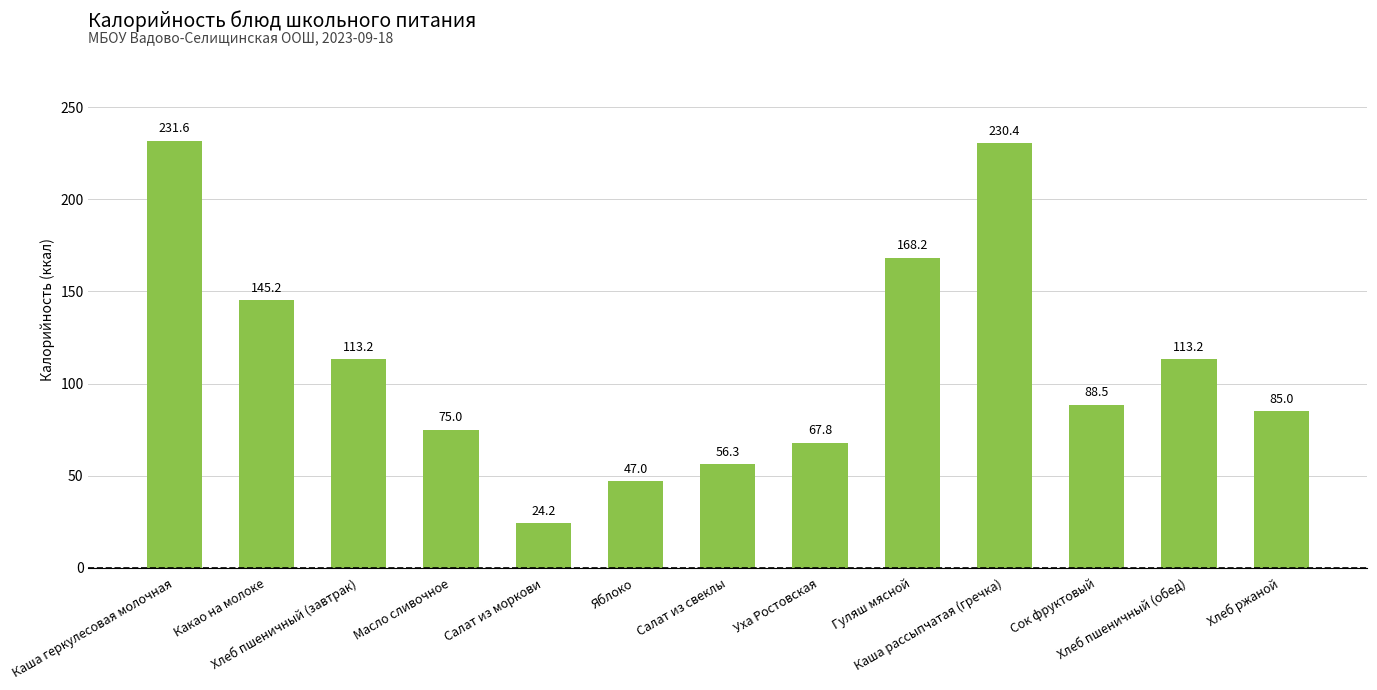

Which label corresponds to the largest value in the chart?

Каша геркулесовая молочная